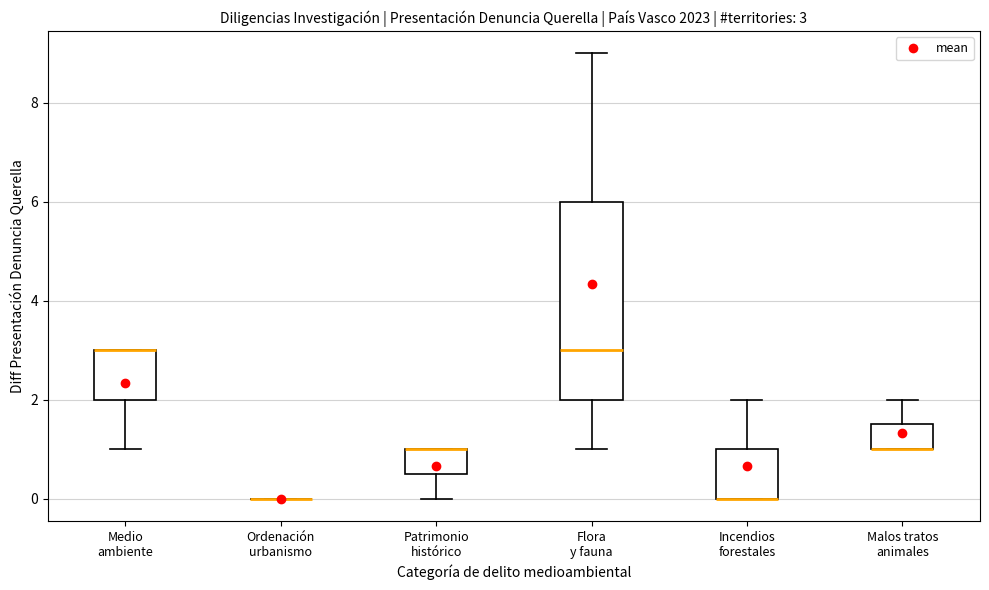

Which box is the tallest, from its lower edge to its upper edge?

Flora y fauna